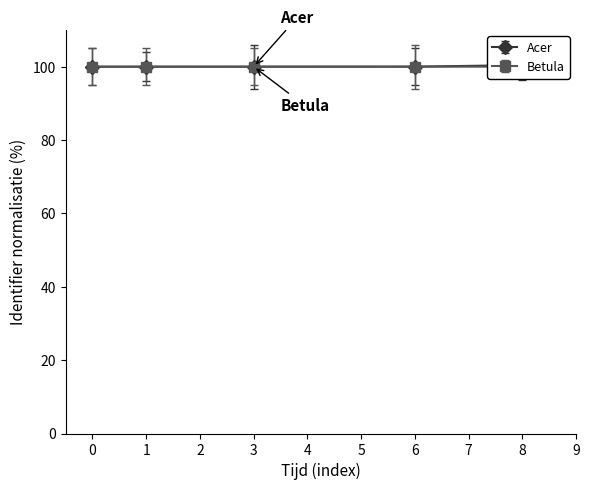

The value of Betula at 3 is 100.0. True or false?

True